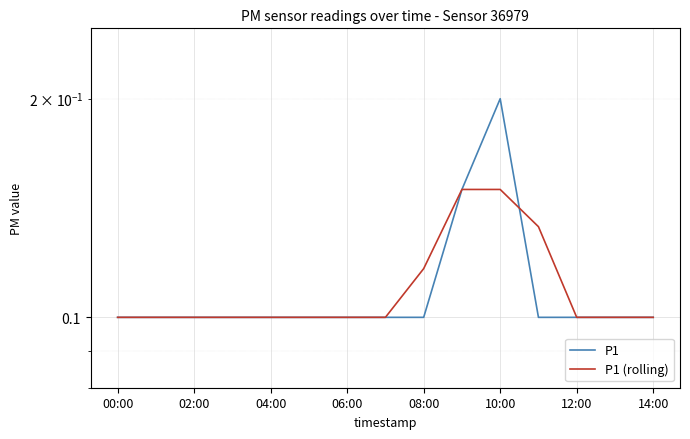

What is the label of the 6th point from the right?

9